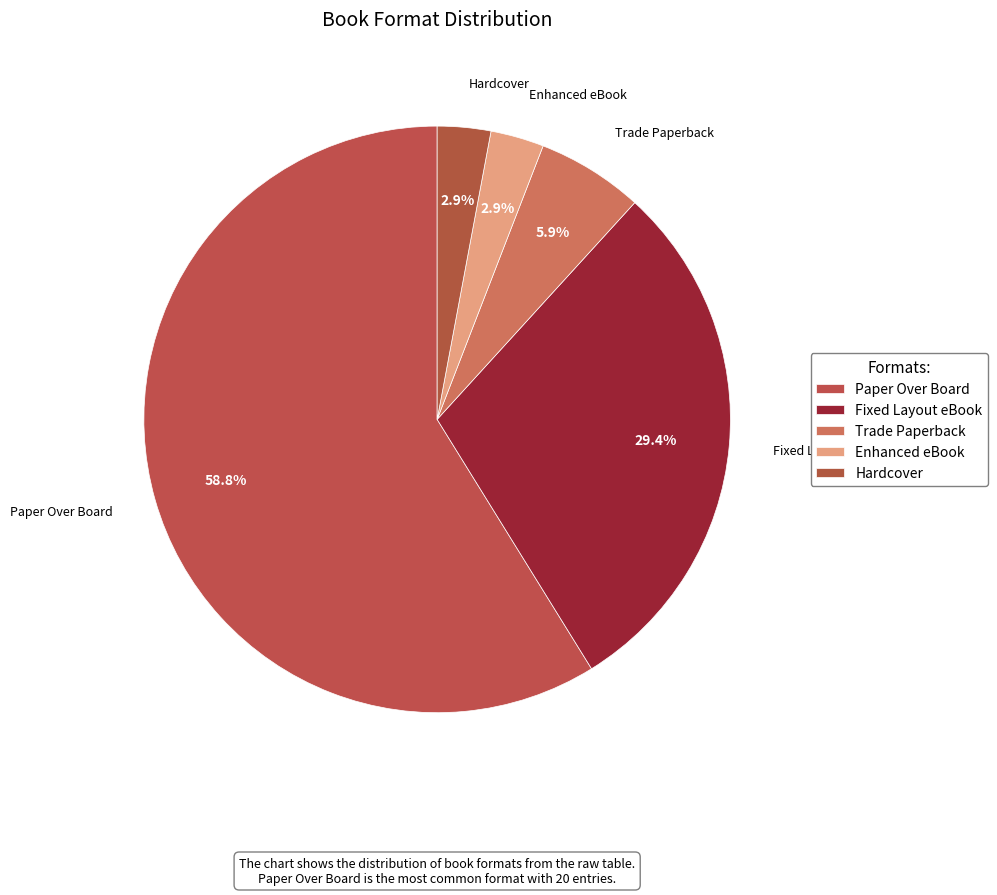

Is there any slice that represents more than half of the pie?

Yes